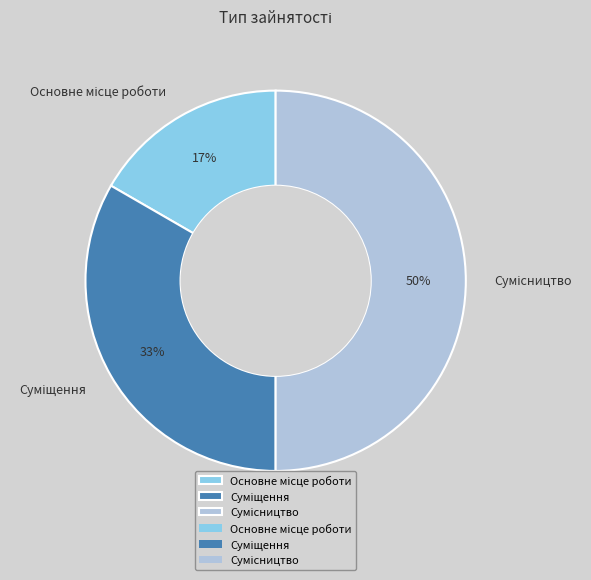

To the nearest percent, what is the difference between the largest and smallest slice percentages?

33%